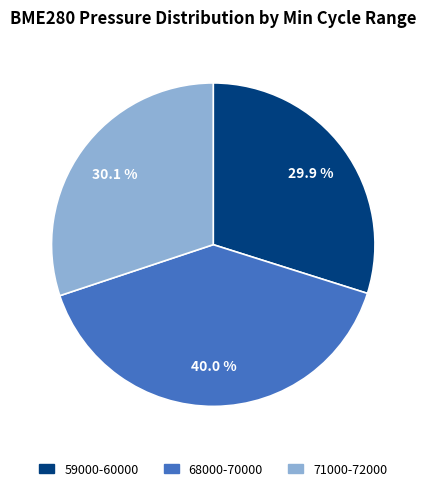

Is there a majority slice in this chart?

No